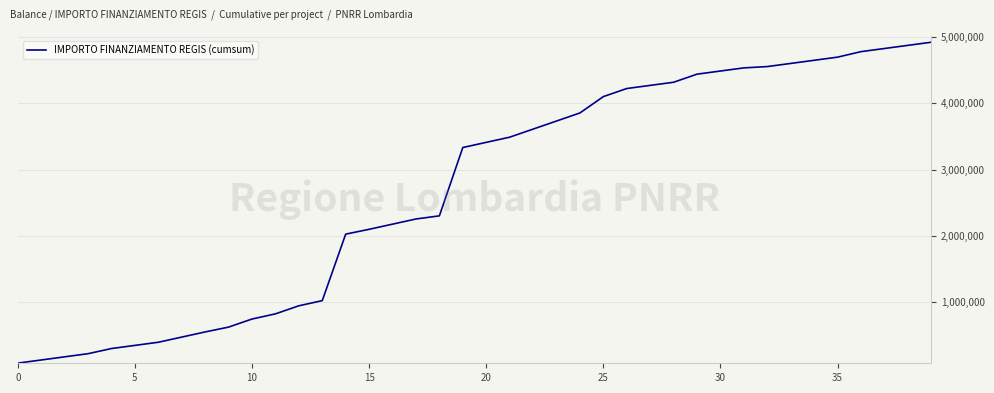

What is the maximum value shown in the chart?

4922476